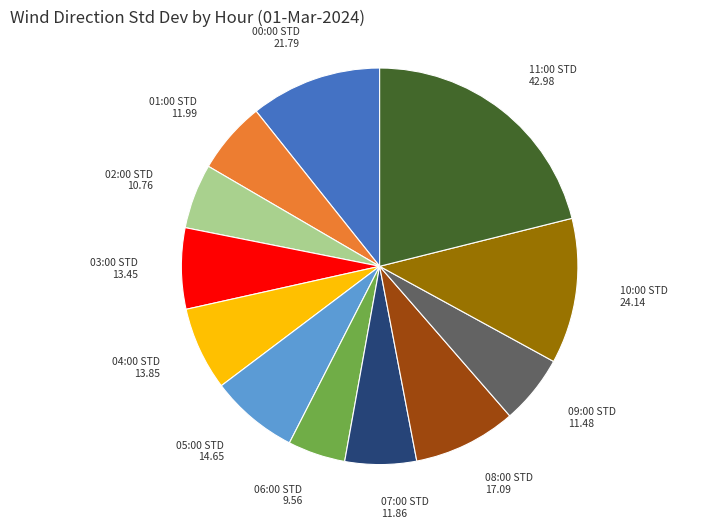

Is there any slice that represents more than half of the pie?

No